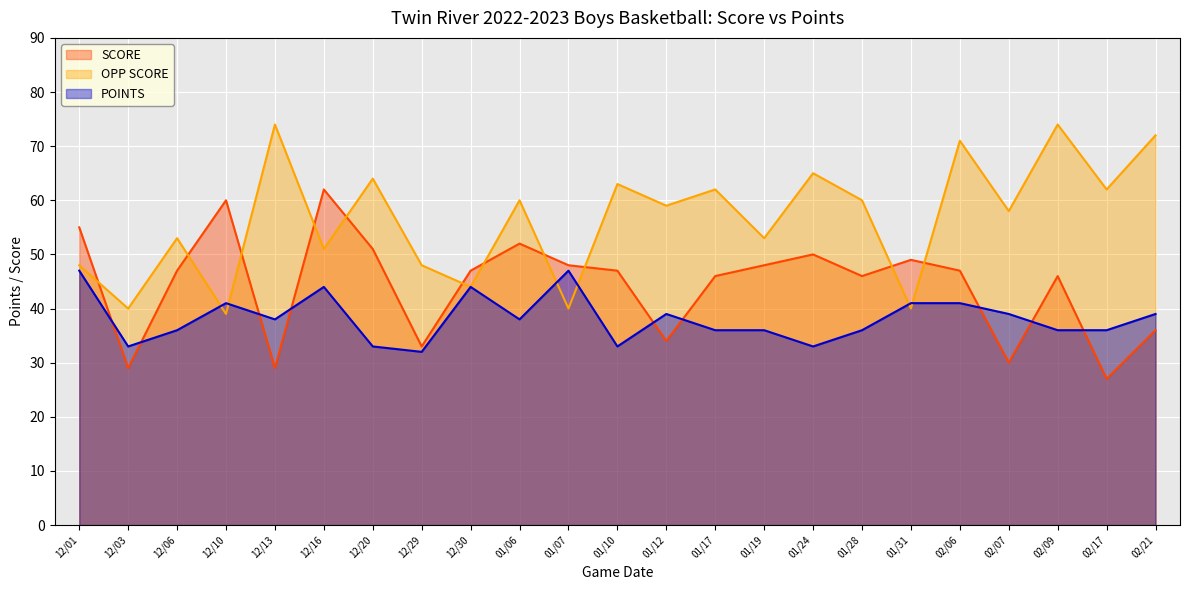

What is the spread (max minus min) of values at 12/01?

8